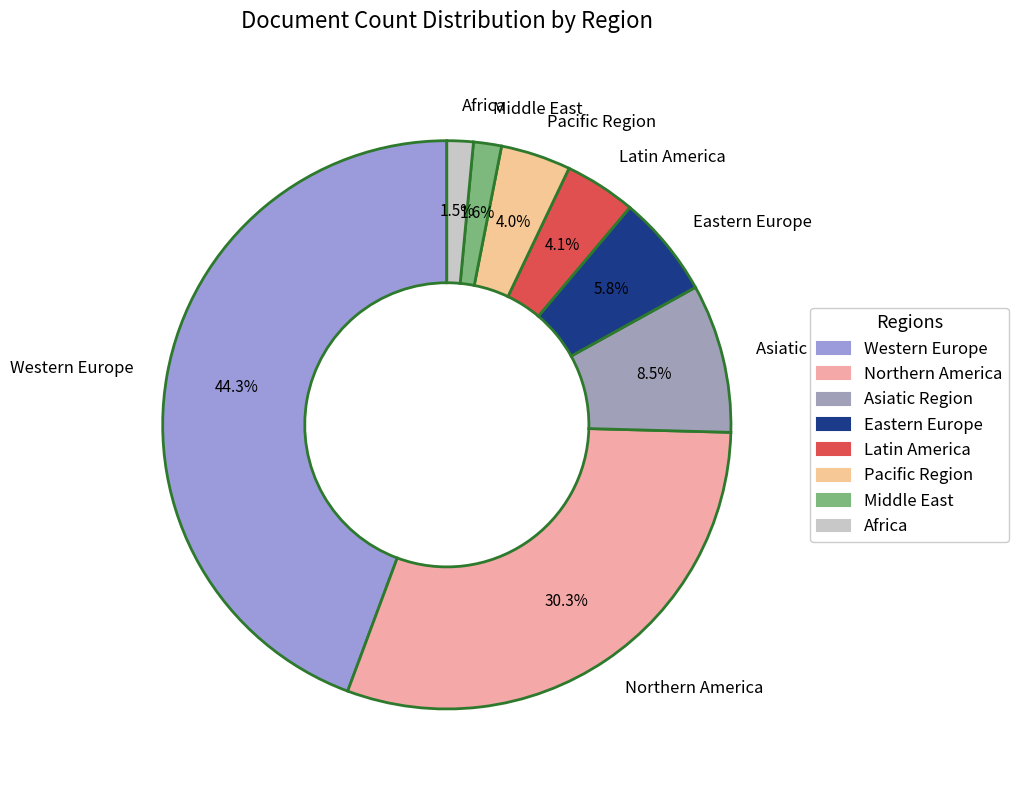

What is the total percentage of Western Europe and Latin America?

48.4%